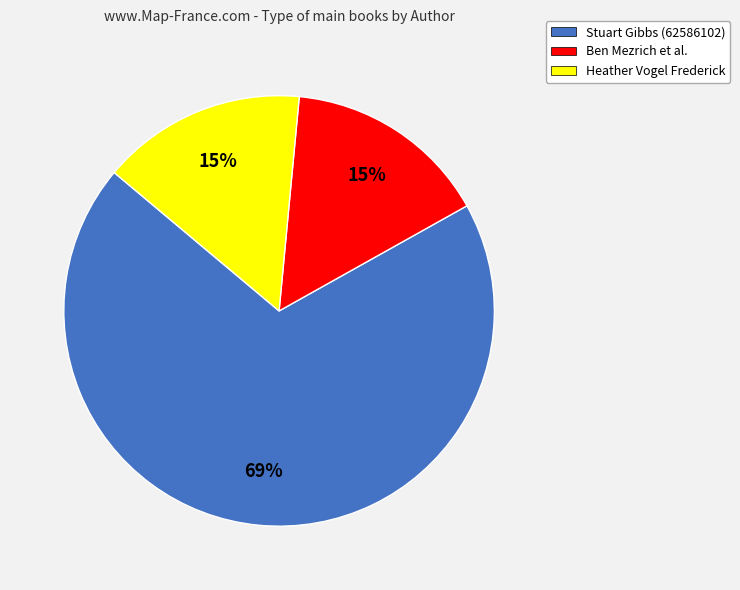

Which category has the biggest portion of the pie?

Stuart Gibbs (62586102)